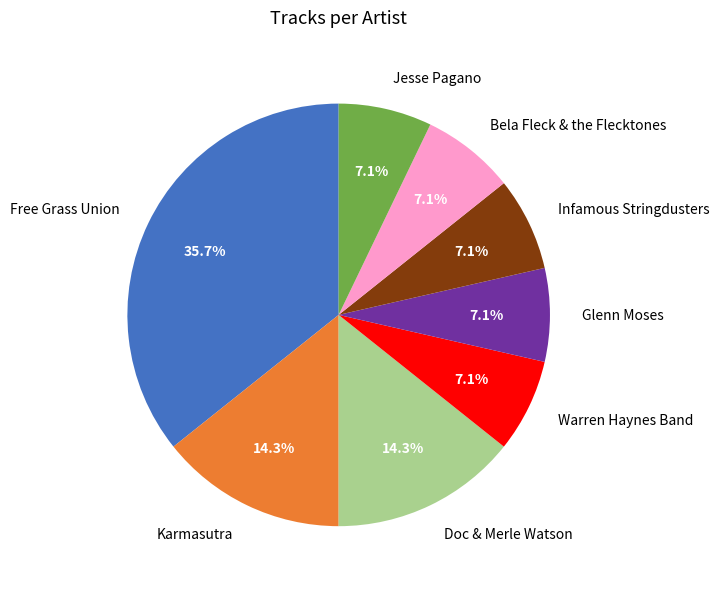

Which category has the biggest portion of the pie?

Free Grass Union